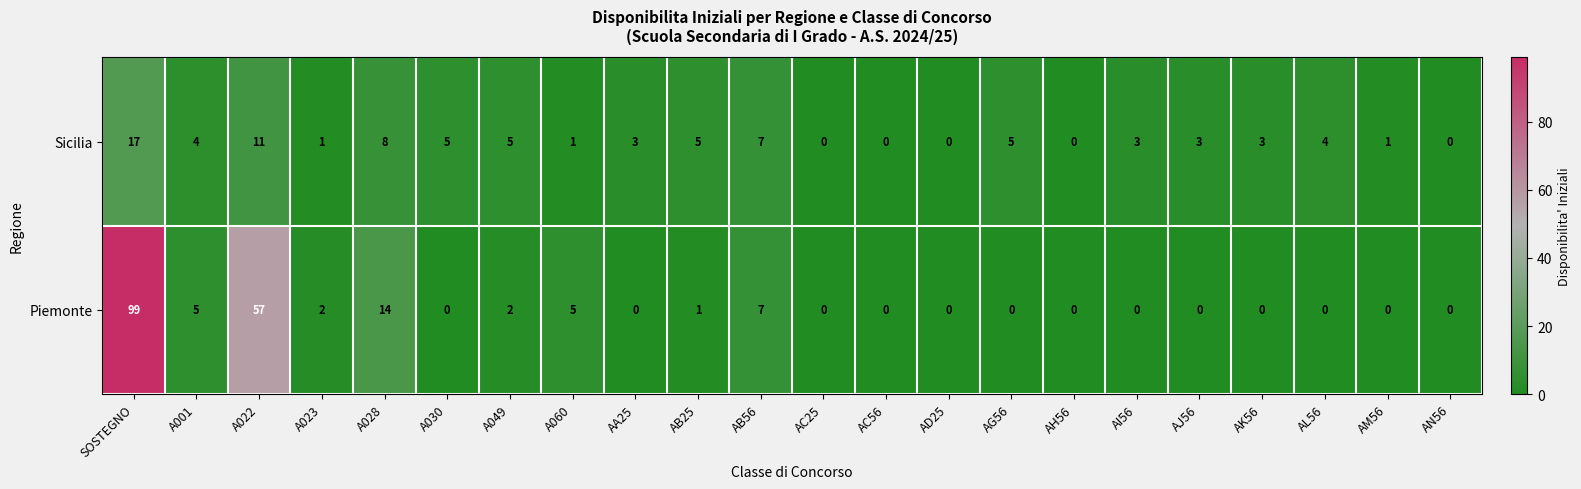

How many distinct data groups are displayed?

2